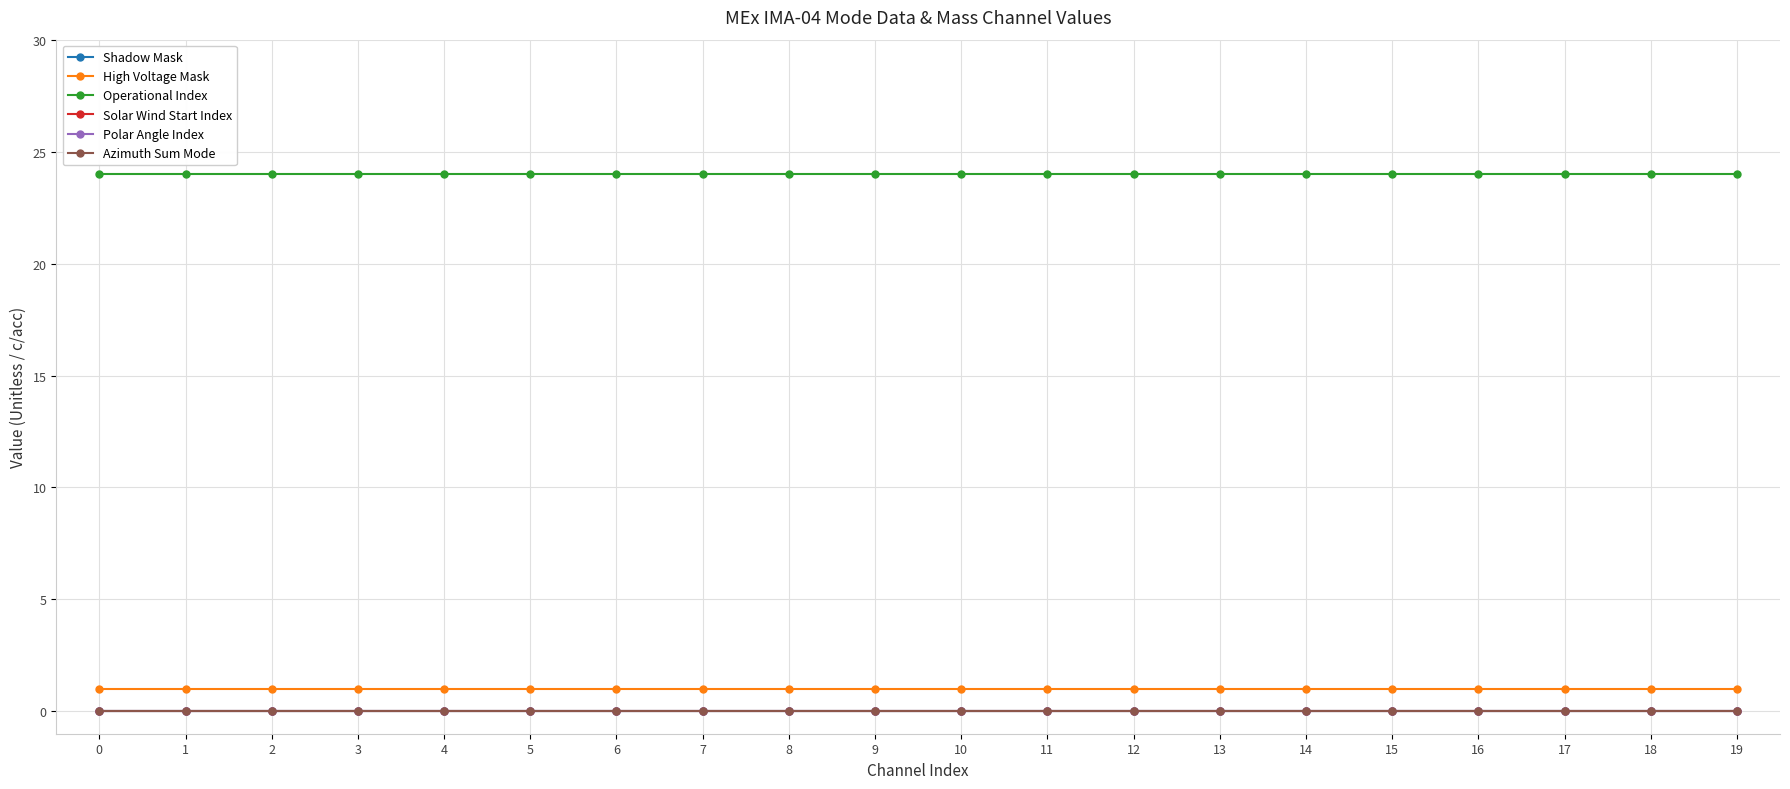

Is this an area chart (filled region under the line)?

No